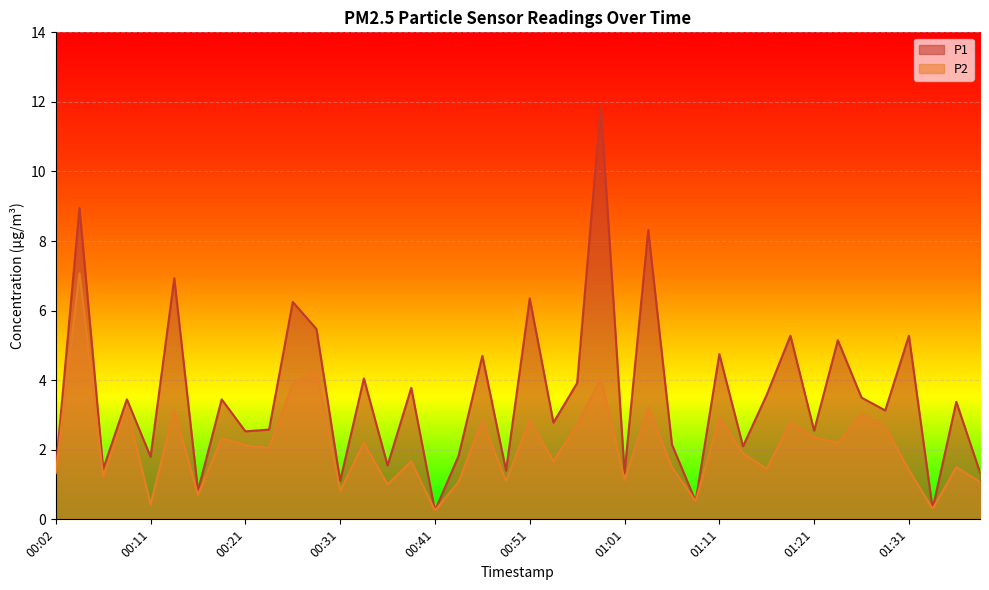

Rank the series by their average value, from lowest to highest.

P2, P1